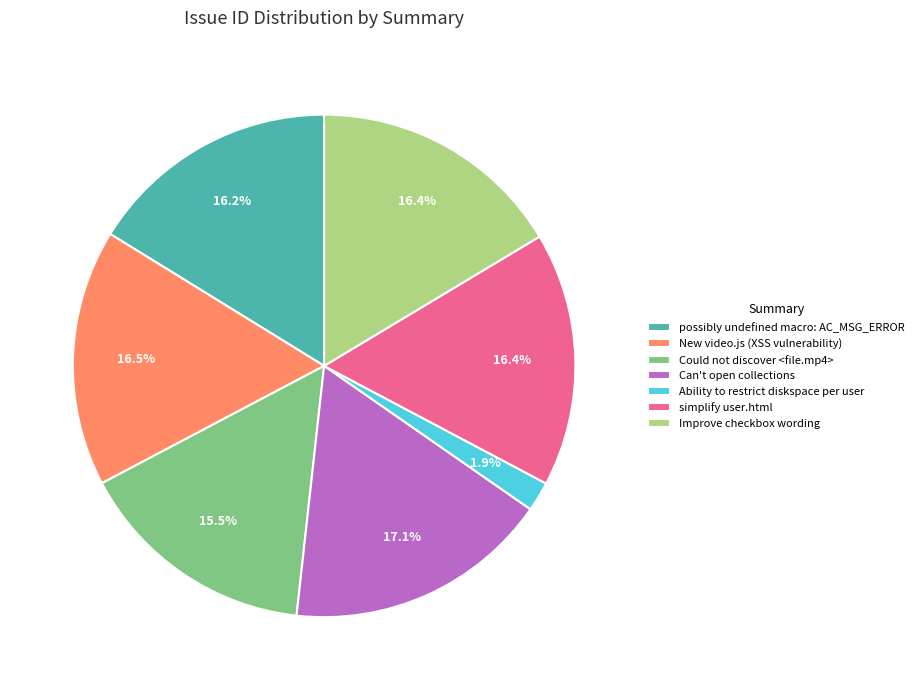

Which slice is the smallest?

Ability to restrict diskspace per user